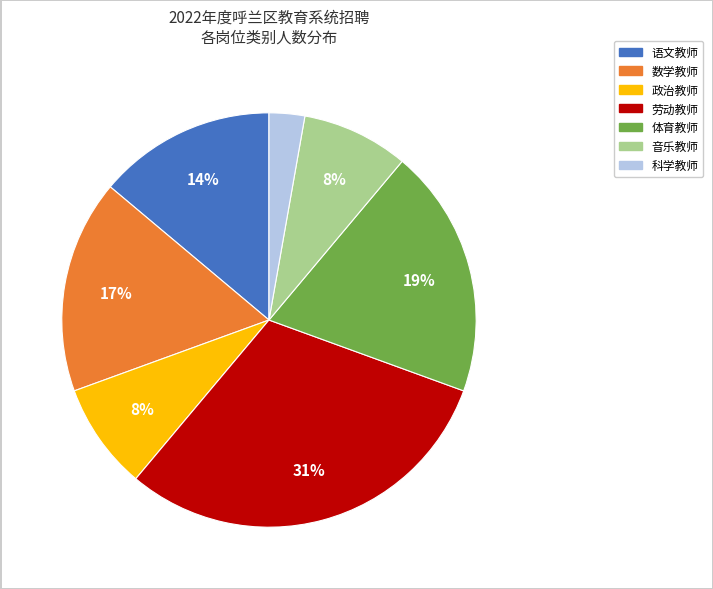

Between 体育教师 and 音乐教师, which is larger?

体育教师